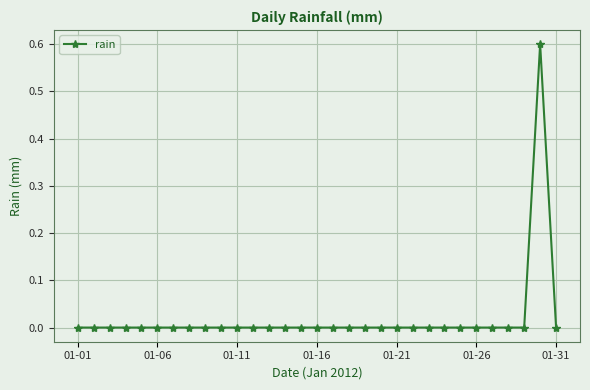

Is this an area chart (filled region under the line)?

No